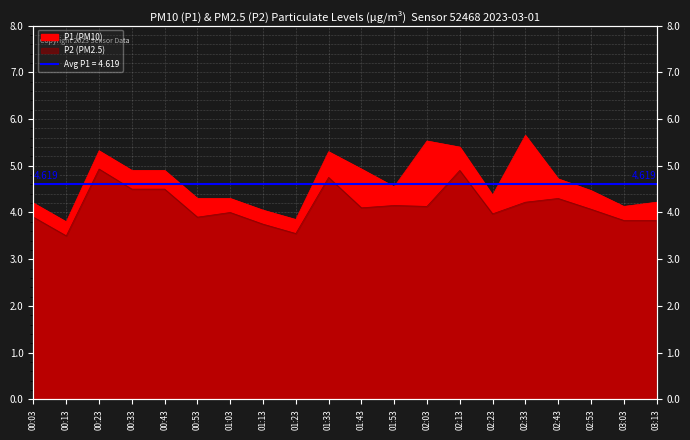

Reading right to left, extract all data points from this chart.

P1: 03:13=4.2	03:03=4.1	02:53=4.5	02:43=4.7	02:33=5.7	02:23=4.4	02:13=5.4	02:03=5.5	01:53=4.5	01:43=4.9	01:33=5.3	01:23=3.9	01:13=4.0	01:03=4.3	00:53=4.3	00:43=4.9	00:33=4.9	00:23=5.3	00:13=3.8	00:03=4.2
P2: 03:13=3.8	03:03=3.8	02:53=4.1	02:43=4.3	02:33=4.2	02:23=4.0	02:13=4.9	02:03=4.1	01:53=4.2	01:43=4.1	01:33=4.8	01:23=3.5	01:13=3.8	01:03=4.0	00:53=3.9	00:43=4.5	00:33=4.5	00:23=4.9	00:13=3.5	00:03=3.9